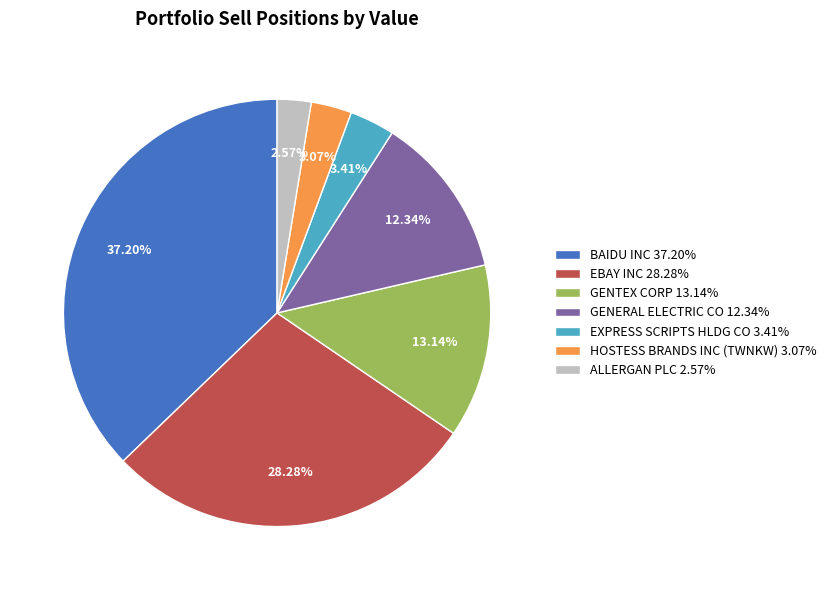

Does GENERAL ELECTRIC CO represent more than half of the total?

No